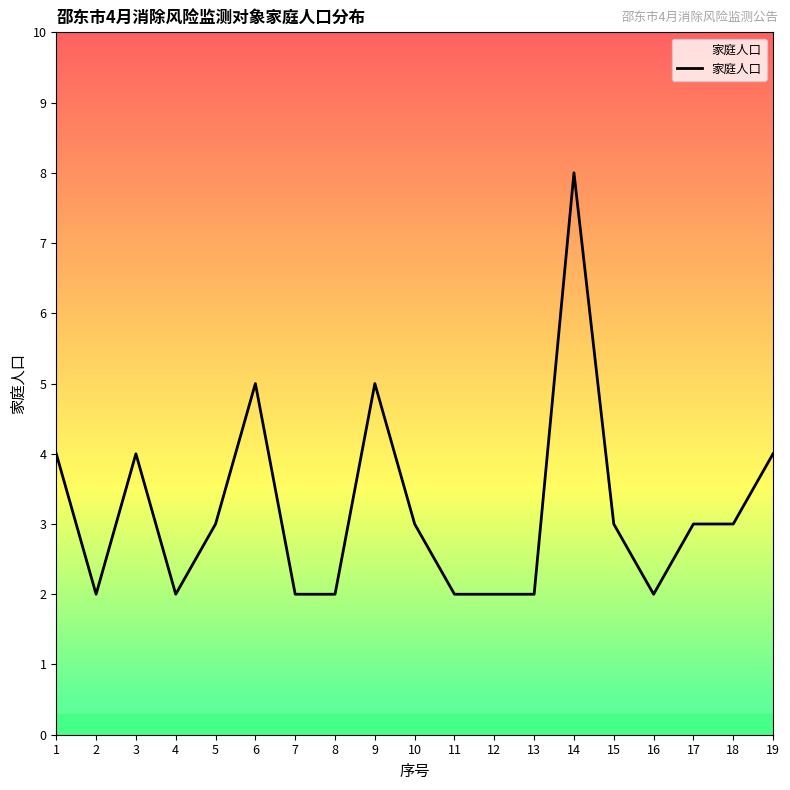

The value at 4 is 2. True or false?

True